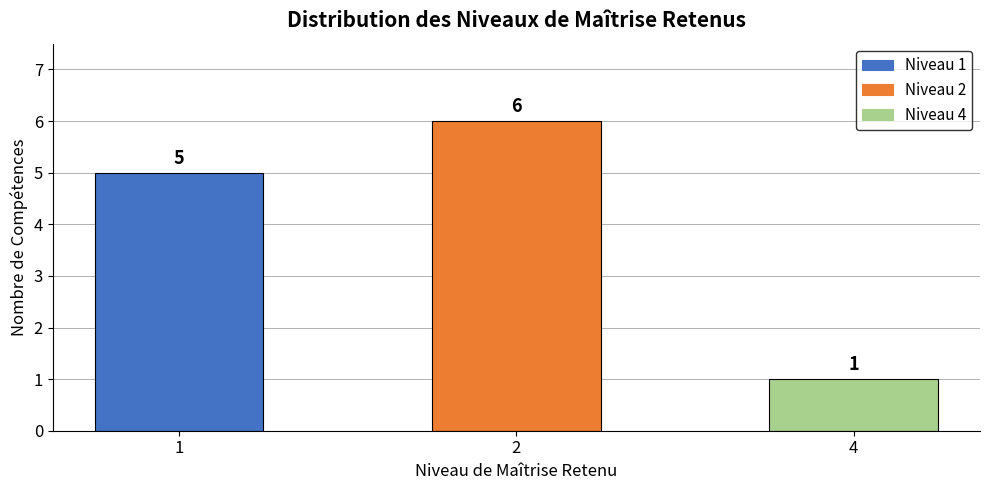

What is the change in value from 1 to 4?

-4